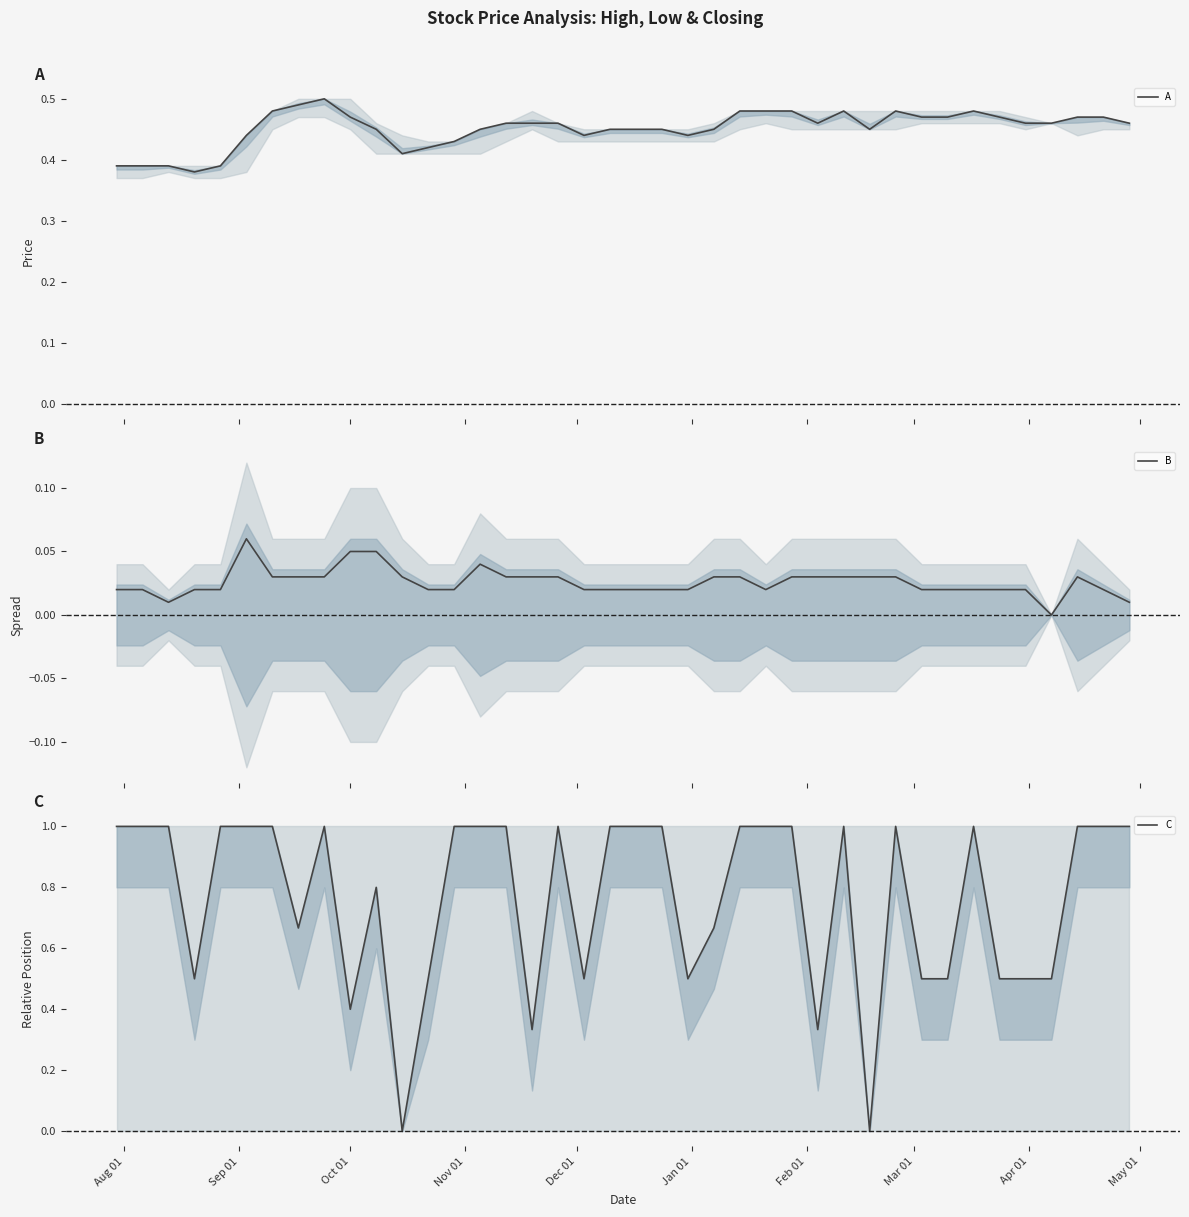

How many values in C are above zero?

38